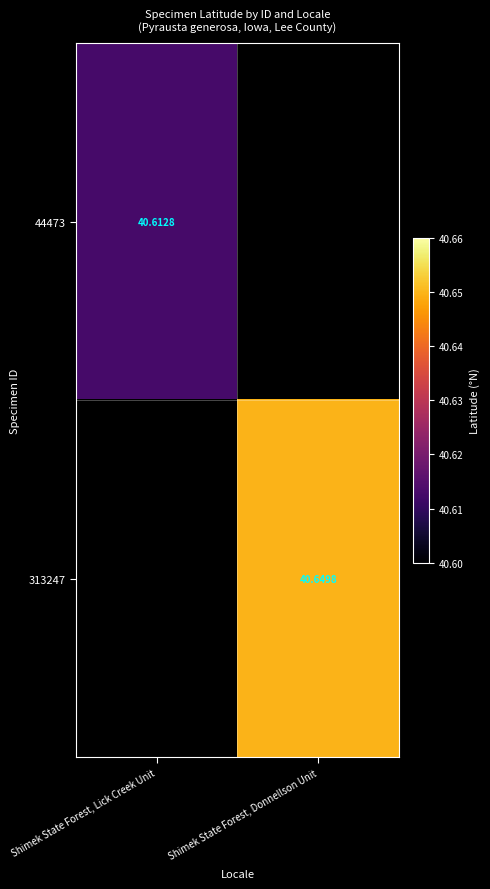

Is the value of 44473 at Shimek State Forest, Lick Creek Unit greater than the value of 313247 at Shimek State Forest, Donnellson Unit?

No